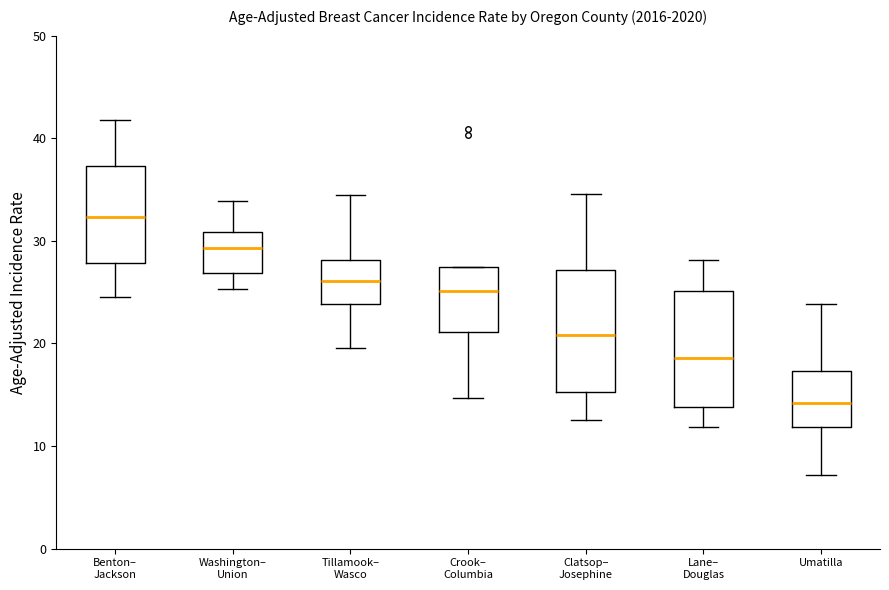

Where does the median line of the box for Benton– Jackson sit on the y-axis? The values are not printed on the chart, so give them approximately, as read against the axis.

32